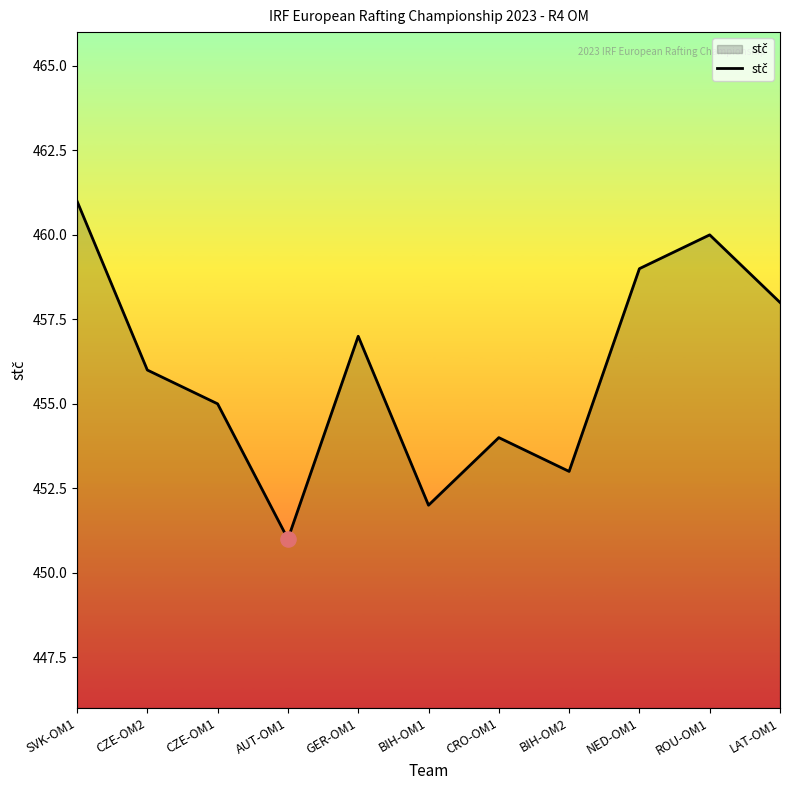

What is the ratio of the value at CRO-OM1 to the value at CZE-OM2?

1.0